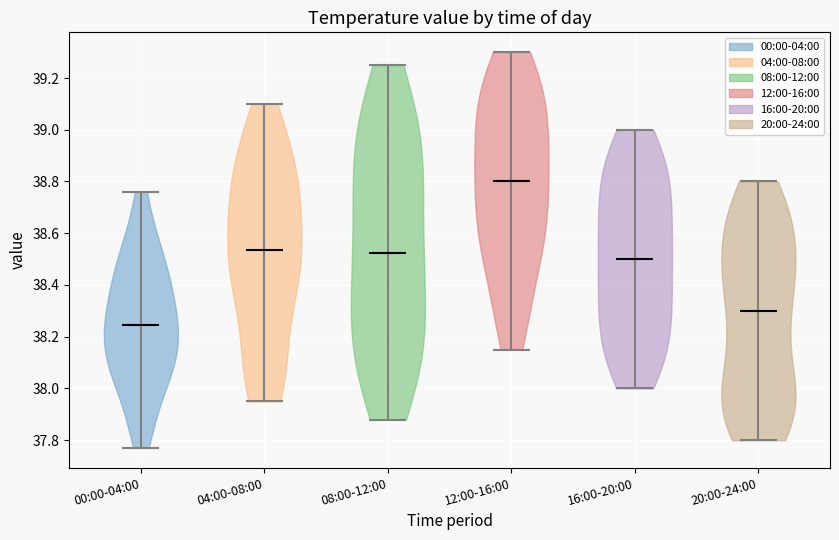

What is the lowest point the violin for 00:00-04:00 reaches on the y-axis? The values are not printed on the chart, so give them approximately, as read against the axis.

37.78